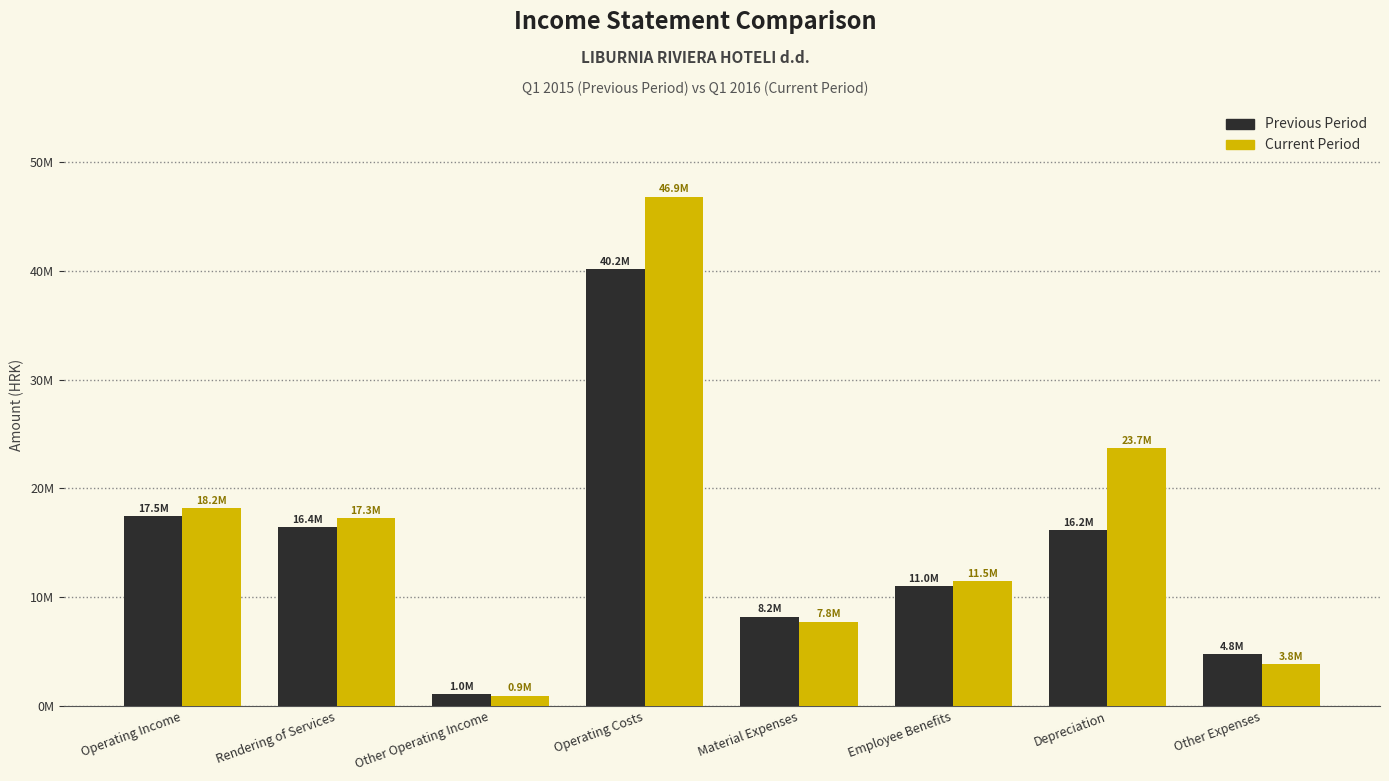

True or false: Current Period has a value of 11494182 at Employee Benefits.

True